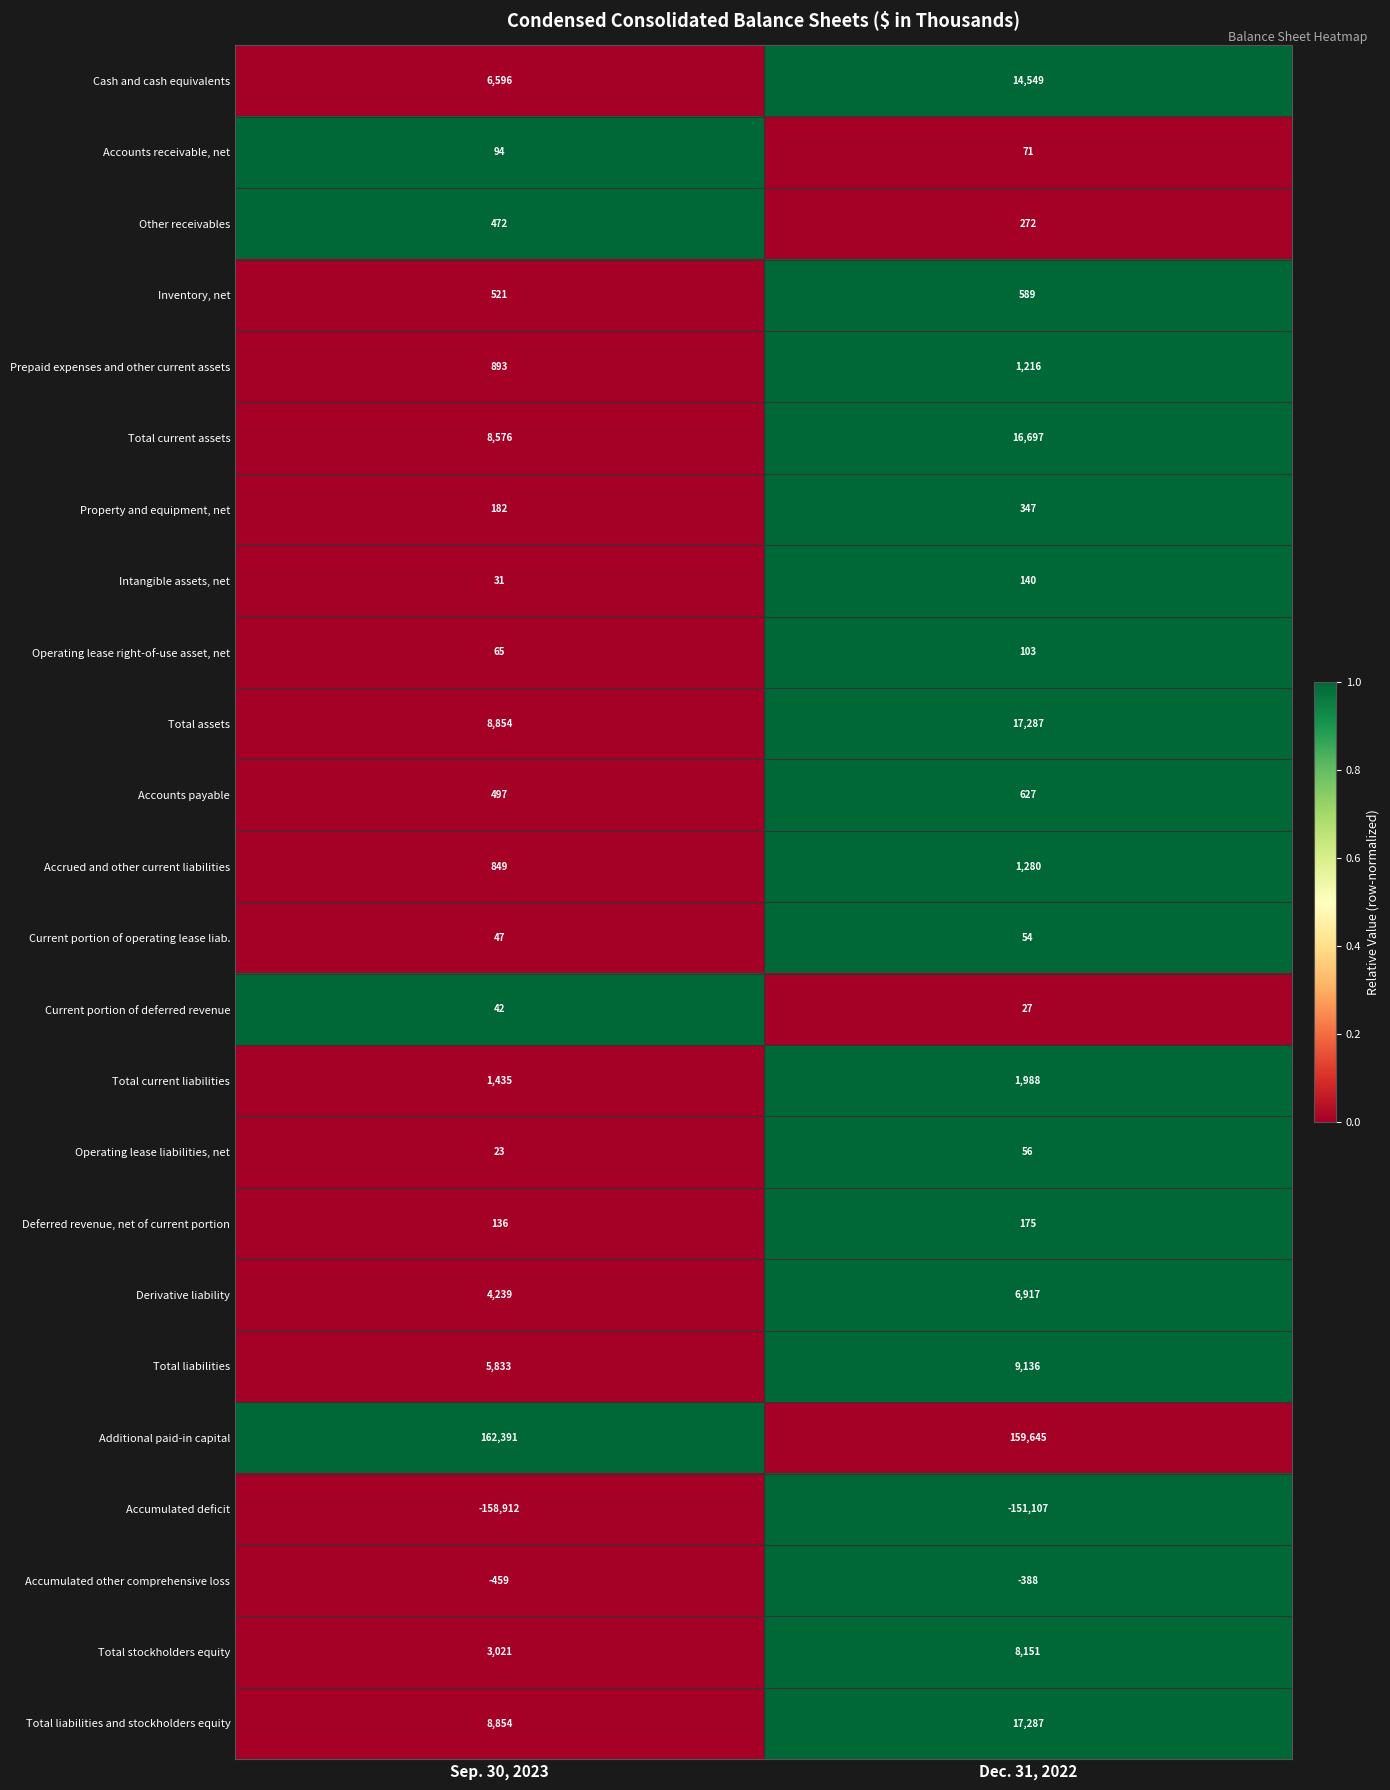

List the labels in order of Accounts payable value, largest first.

Dec. 31, 2022, Sep. 30, 2023